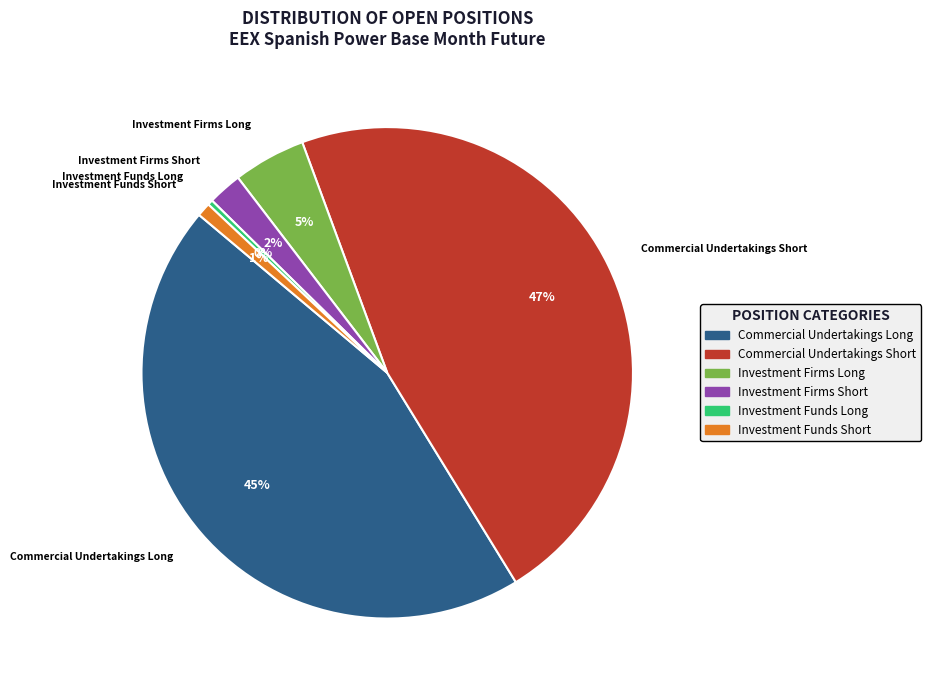

To the nearest percent, what is the difference between the largest and smallest slice percentages?

47%